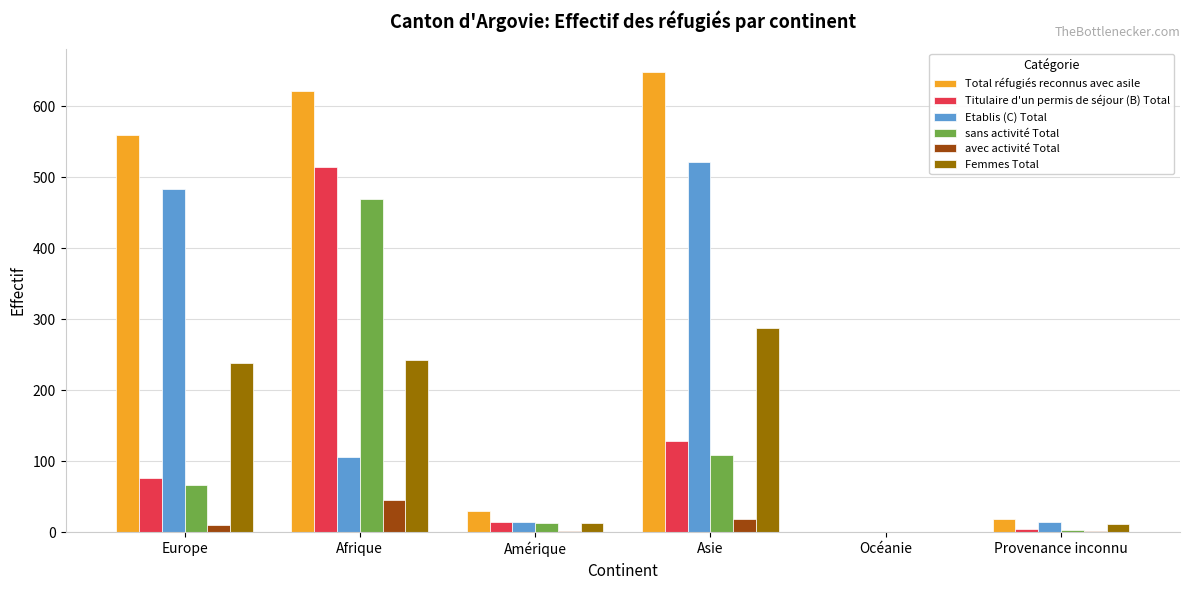

Is the value of sans activité Total at Provenance inconnu greater than the value of Total réfugiés reconnus avec asile at Afrique?

No